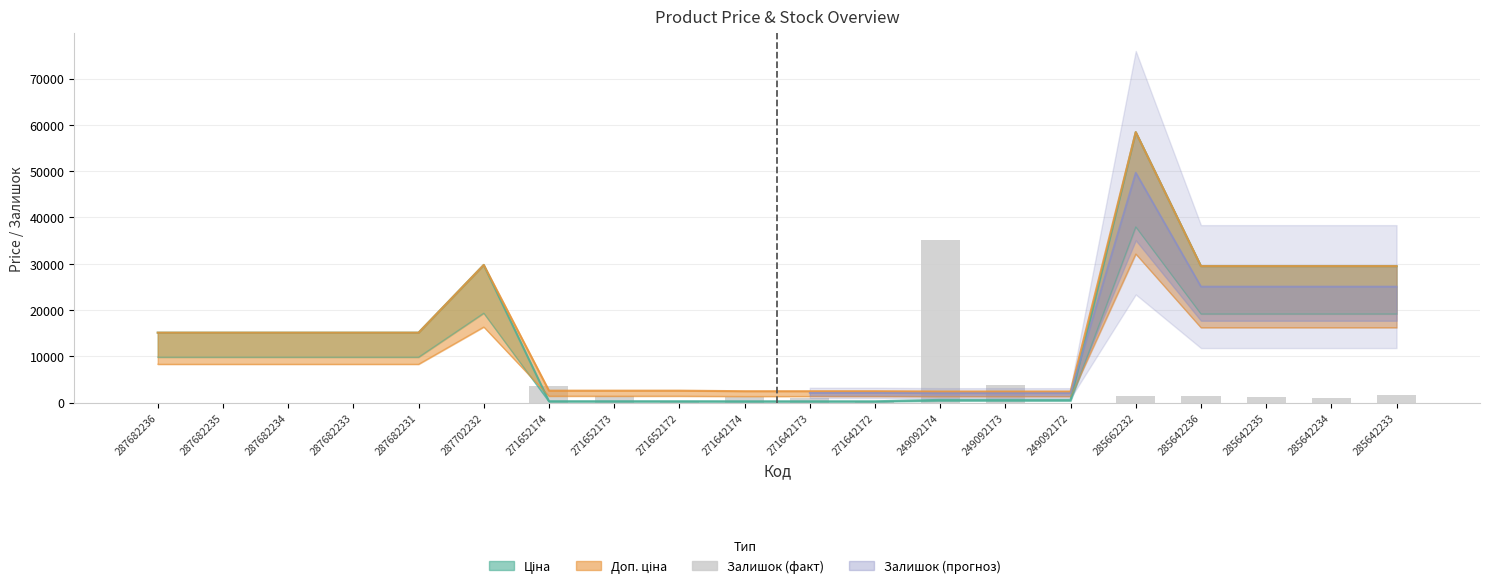

What is the label of the 6th bar from the right?

249092172